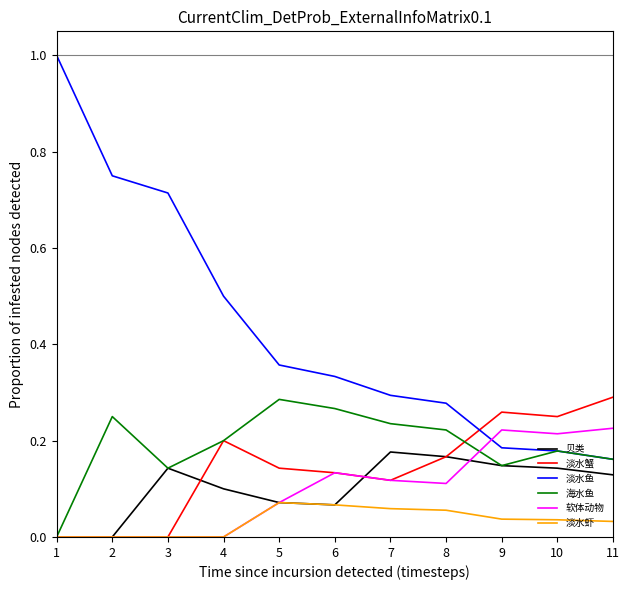

True or false: 淡水鱼 has a value of 0.1 at 6.

False